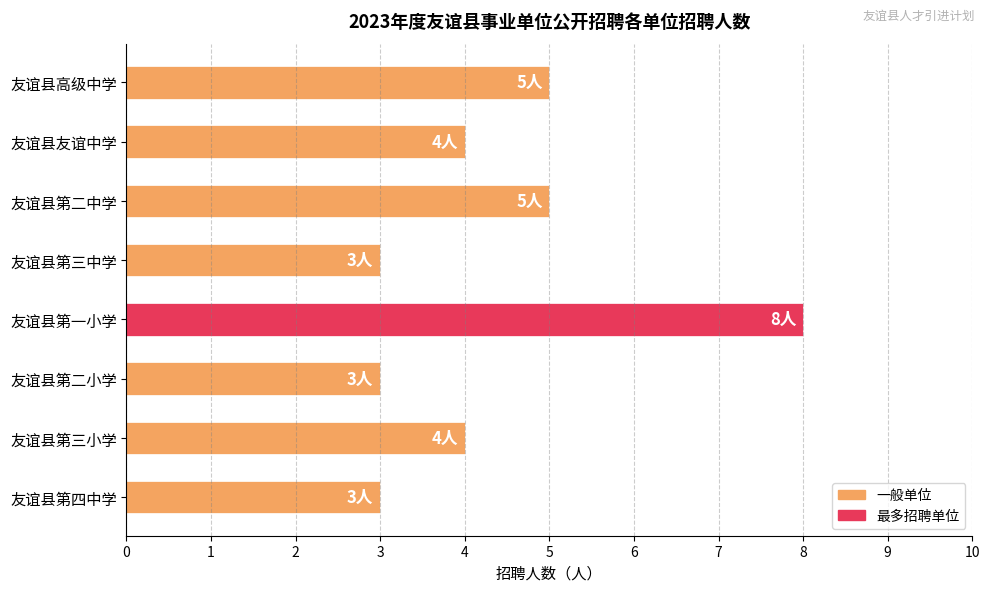

What is the difference between the maximum and second lowest values?

5